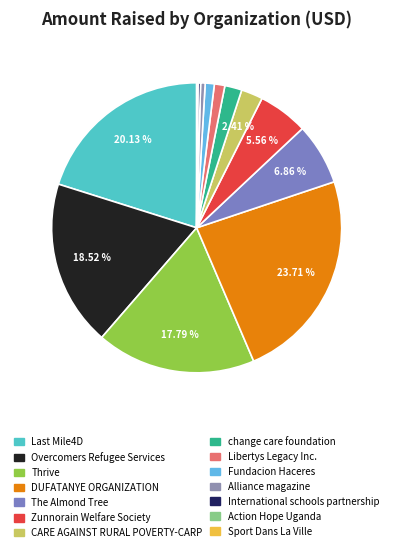

How many segments does this pie chart have?

14